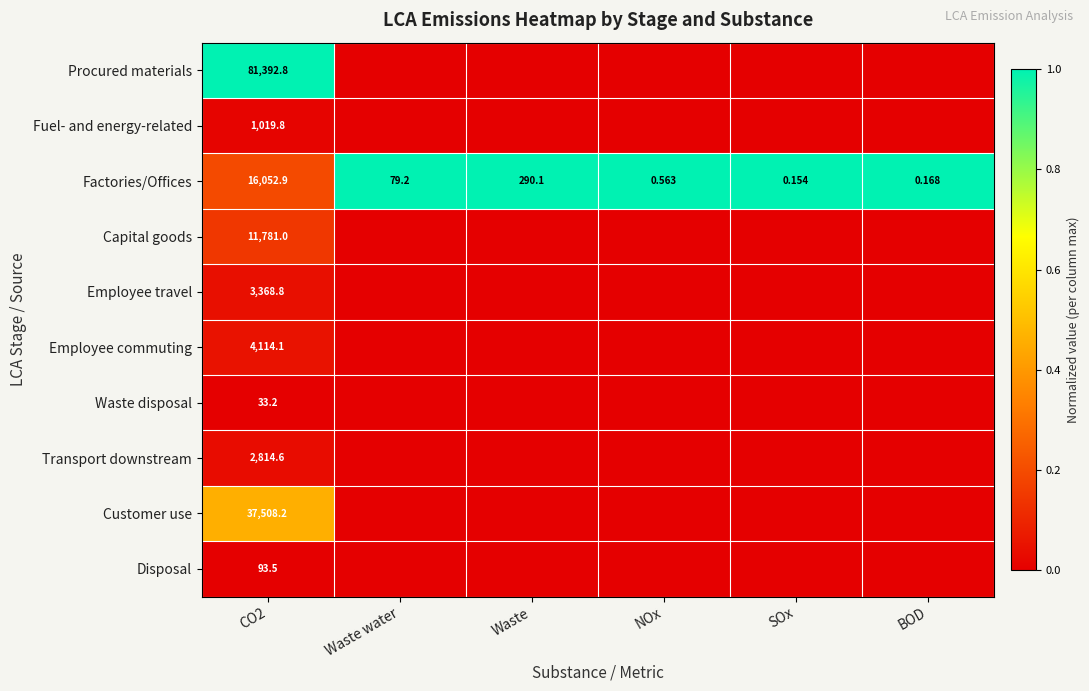

Which category has the lowest value in the Factories/Offices series?

SOx